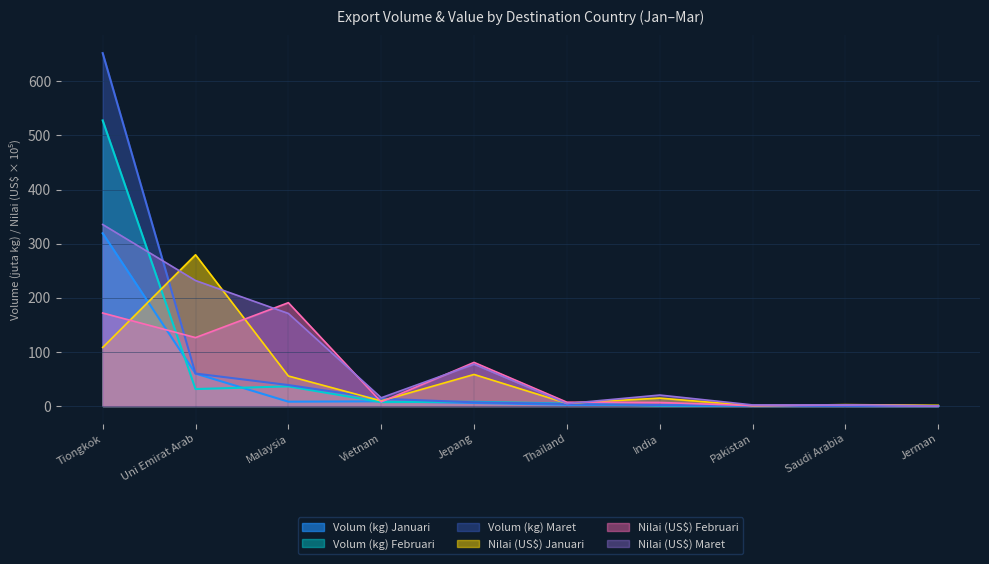

Which series has the largest total across all categories?

Nilai (US$) Maret